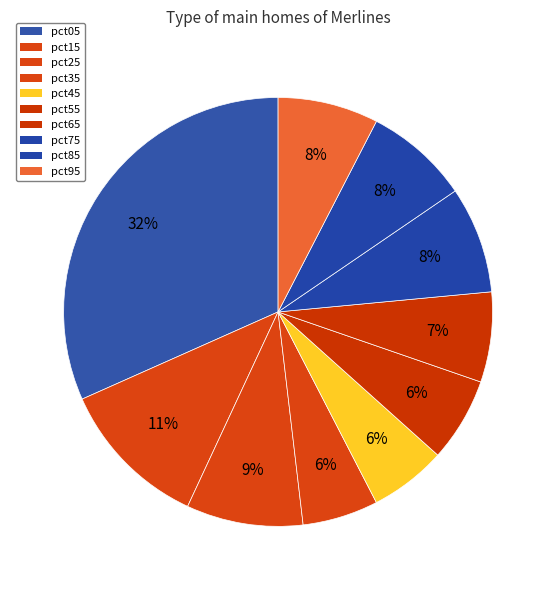

How many segments does this pie chart have?

10